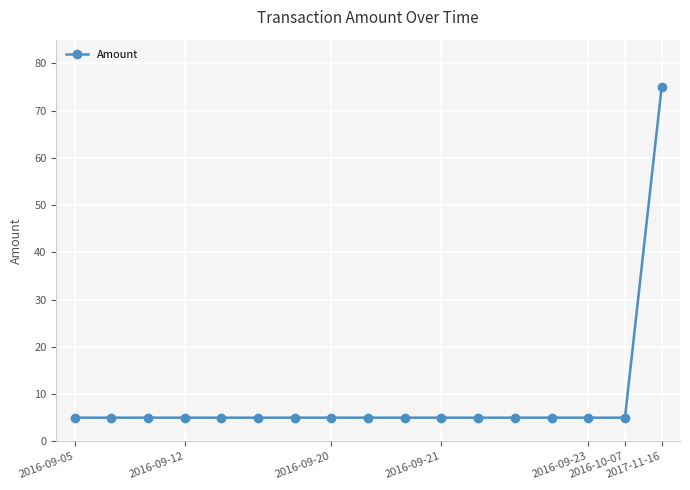

How many distinct data groups are displayed?

1